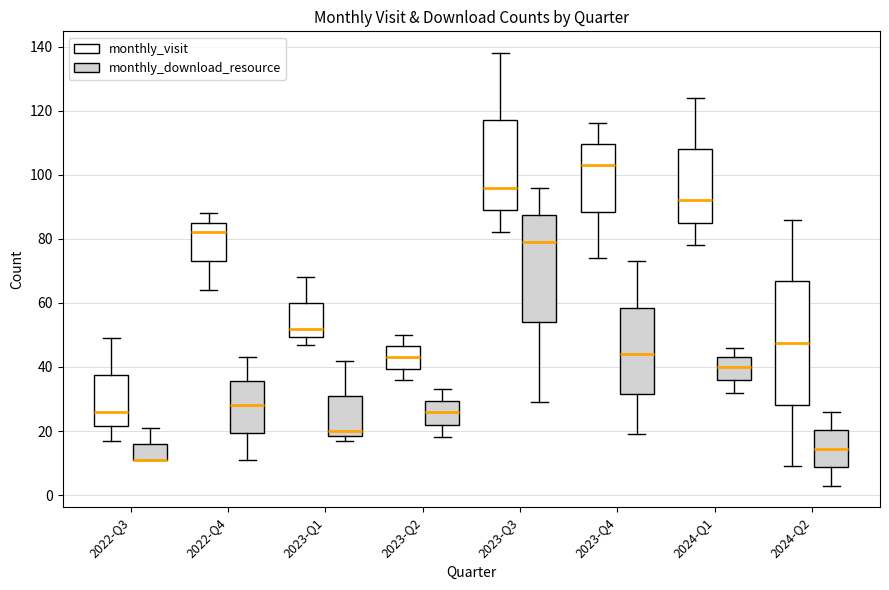

Which box is the tallest, from its lower edge to its upper edge?

2024-Q2 (monthly_visit)